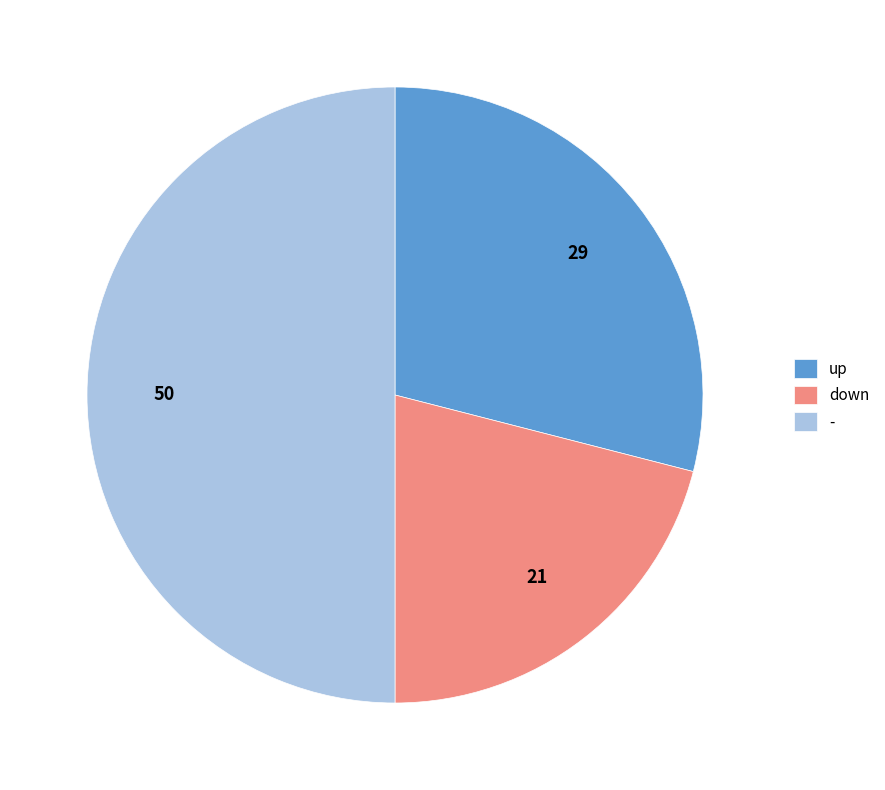

Is the sum of down and - greater than half?

Yes